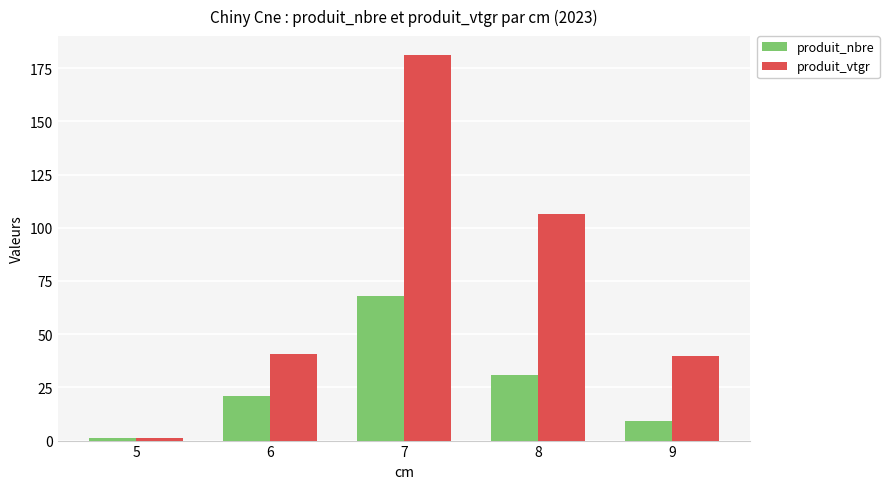

How many series are shown in this chart?

2